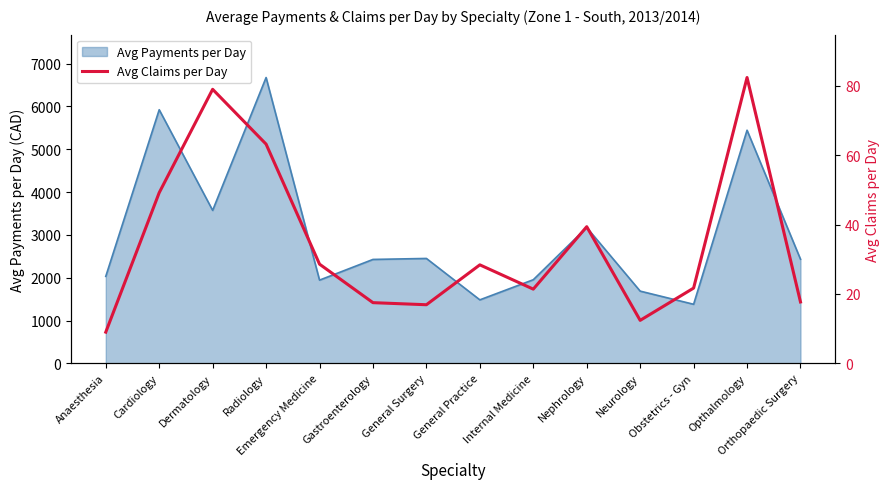

List the labels in order of value, largest first.

Opthalmology, Dermatology, Radiology, Cardiology, Nephrology, Emergency Medicine, General Practice, Obstetrics - Gyn, Internal Medicine, Orthopaedic Surgery, Gastroenterology, General Surgery, Neurology, Anaesthesia